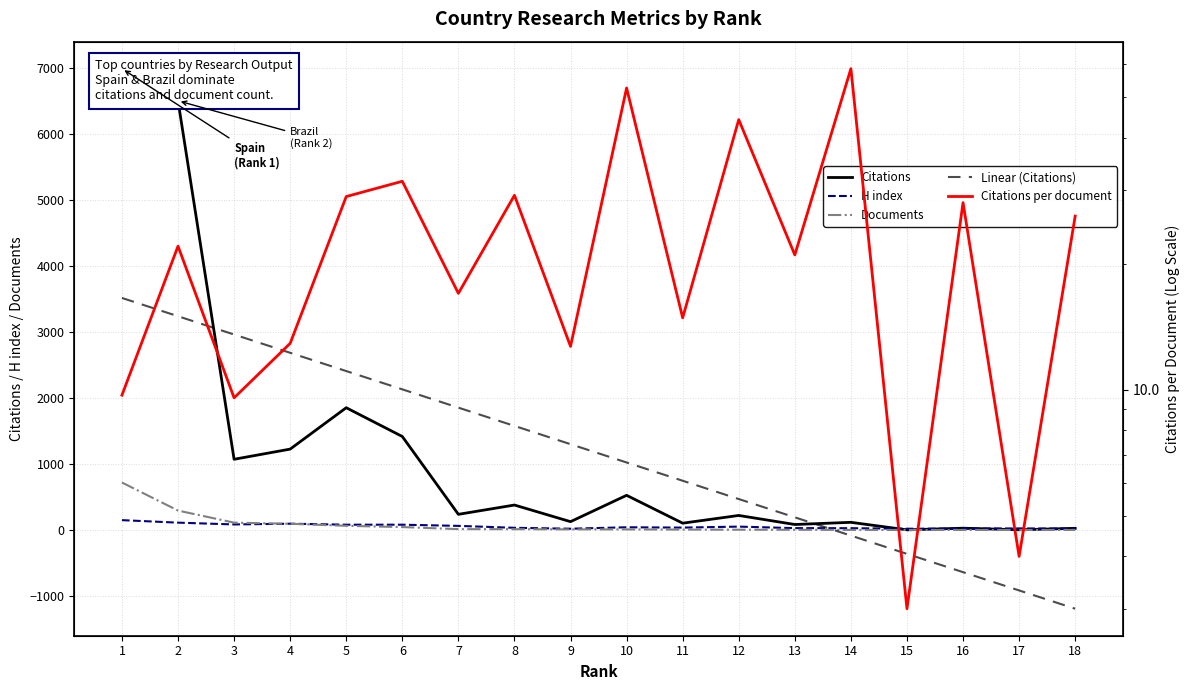

Where is Citations nearest to the value 3496?

5